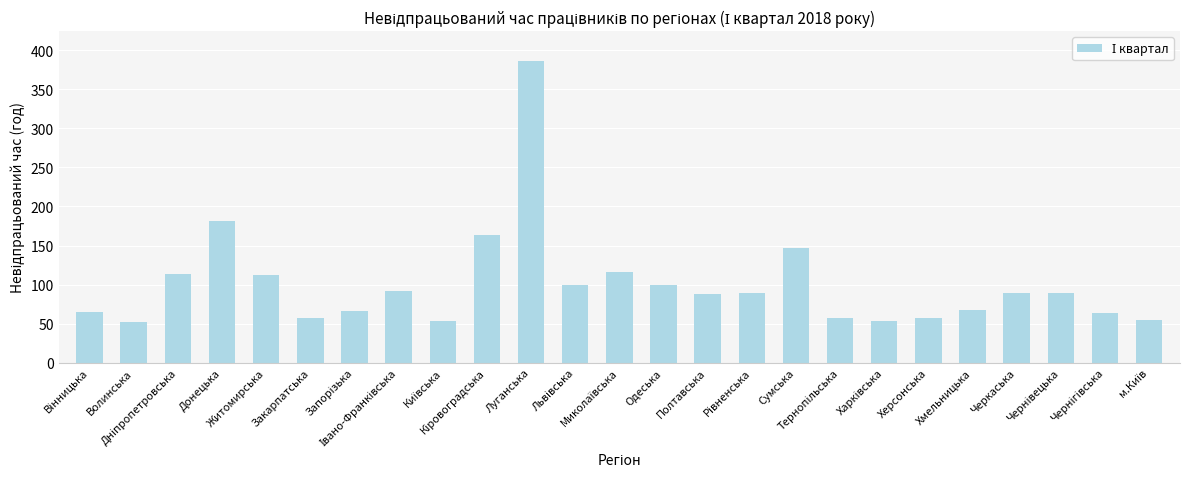

What is the greatest value displayed?

386